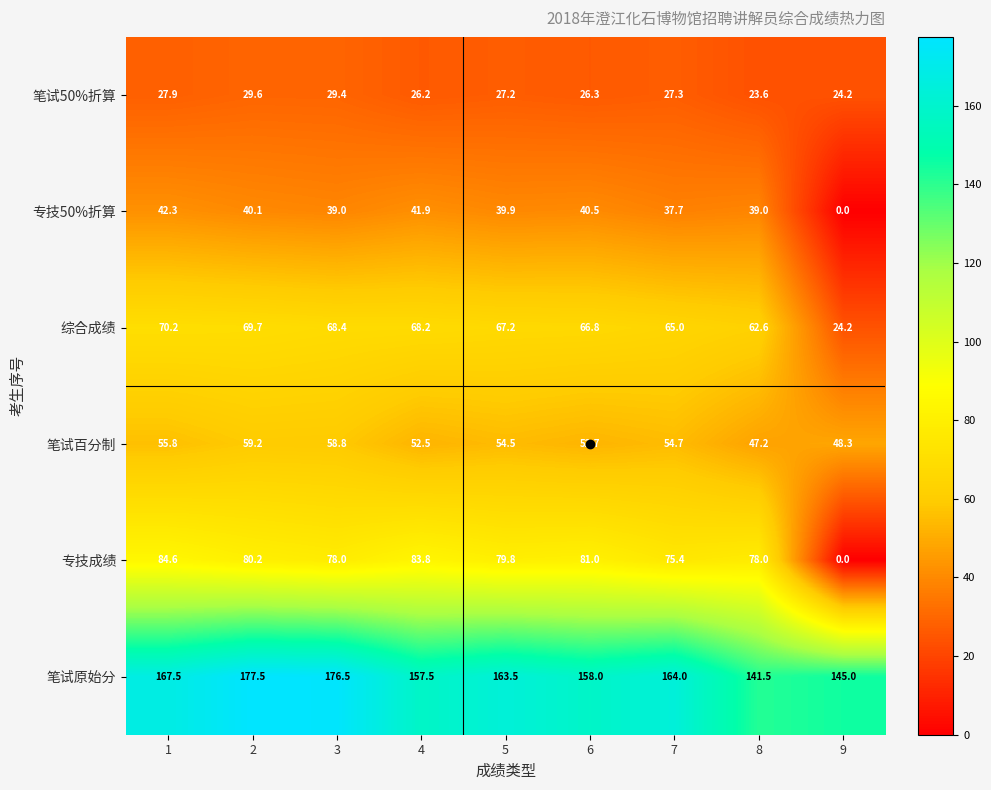

What is the spread (max minus min) of values at 2?

147.9